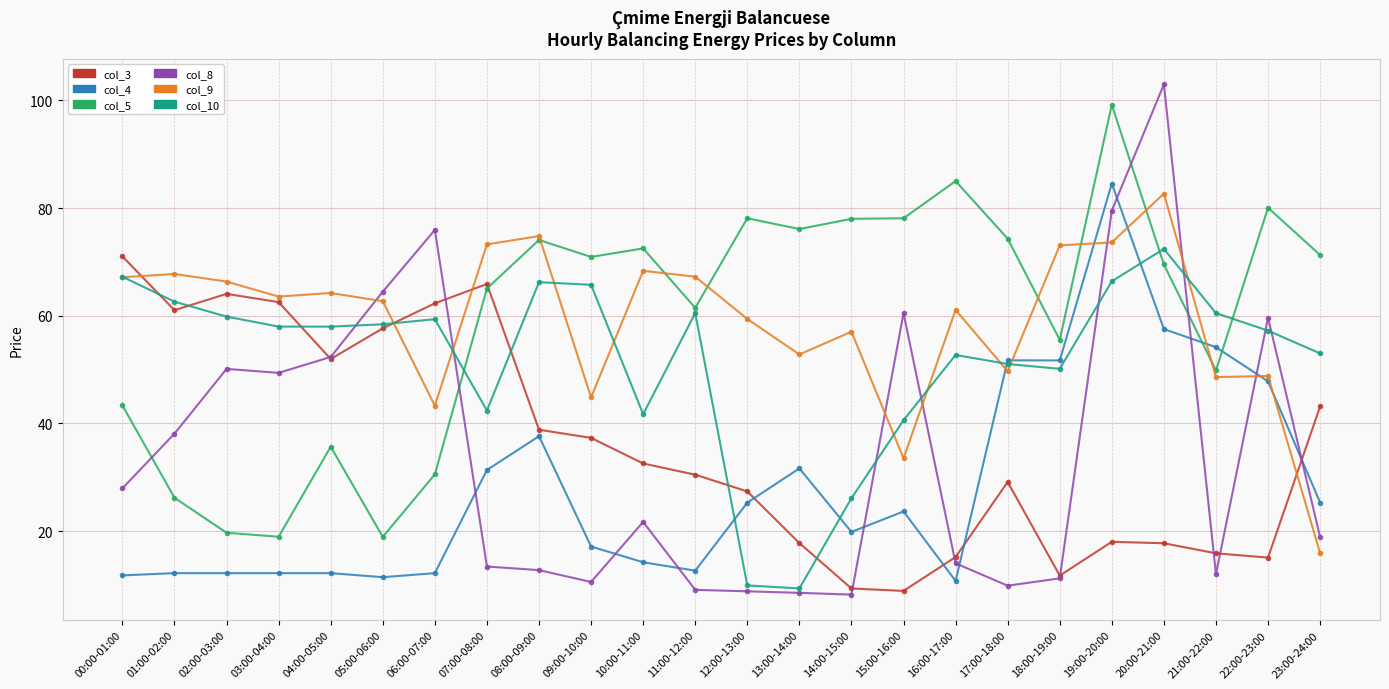

True or false: col_4 and col_3 intersect in this chart.

True